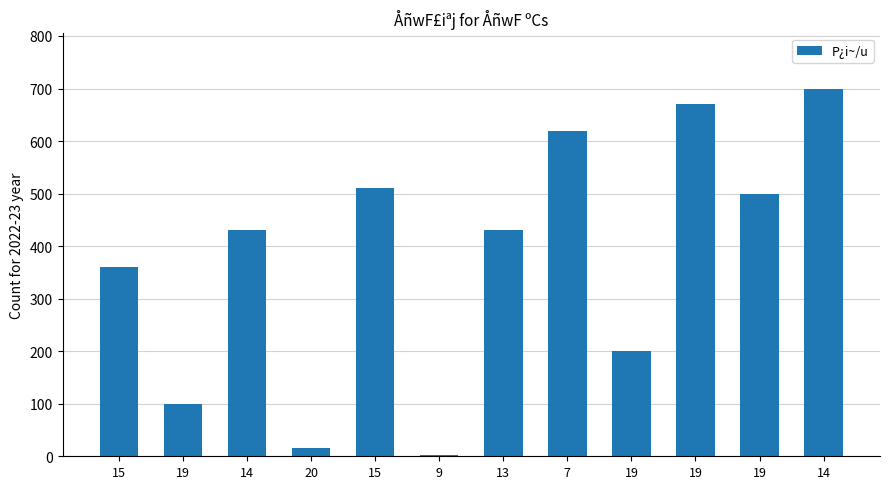

How many series are shown in this chart?

1